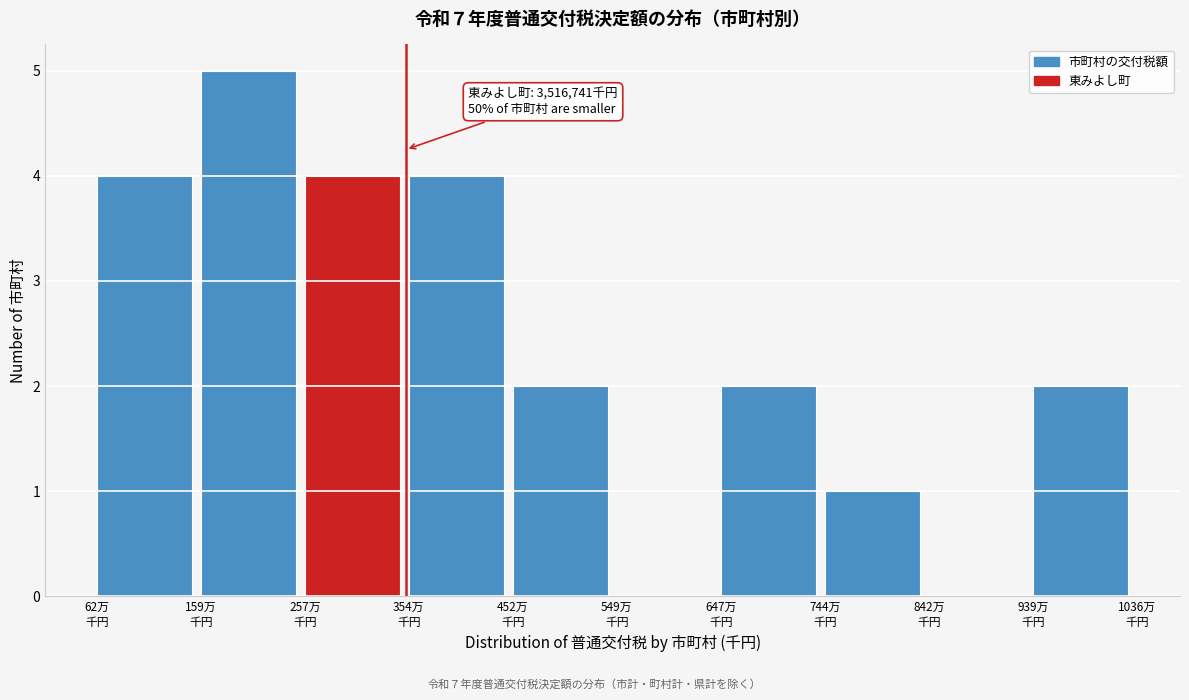

What is the sum of all values?

24